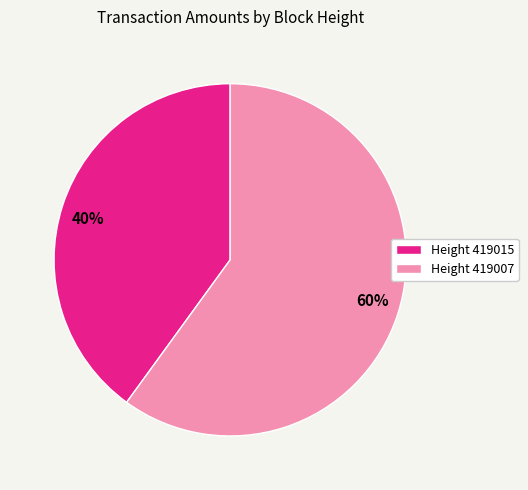

Rank the categories by value from lowest to highest.

40%, 60%